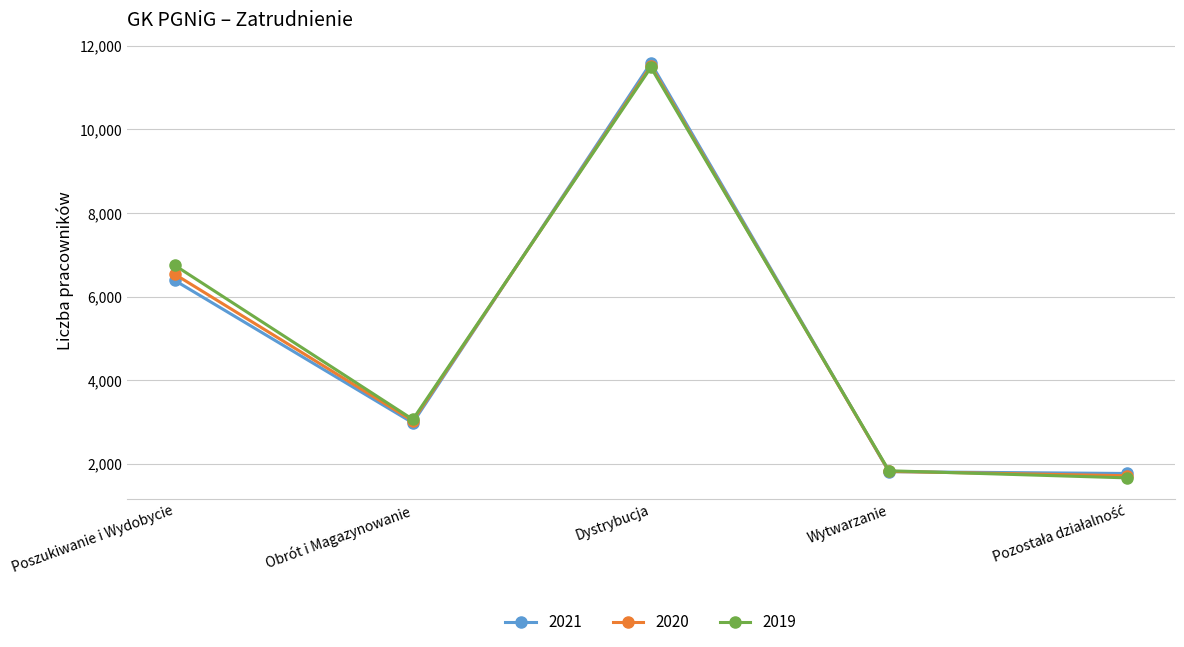

What is the difference between the 2020 values at Obrót i Magazynowanie and Poszukiwanie i Wydobycie?

3508